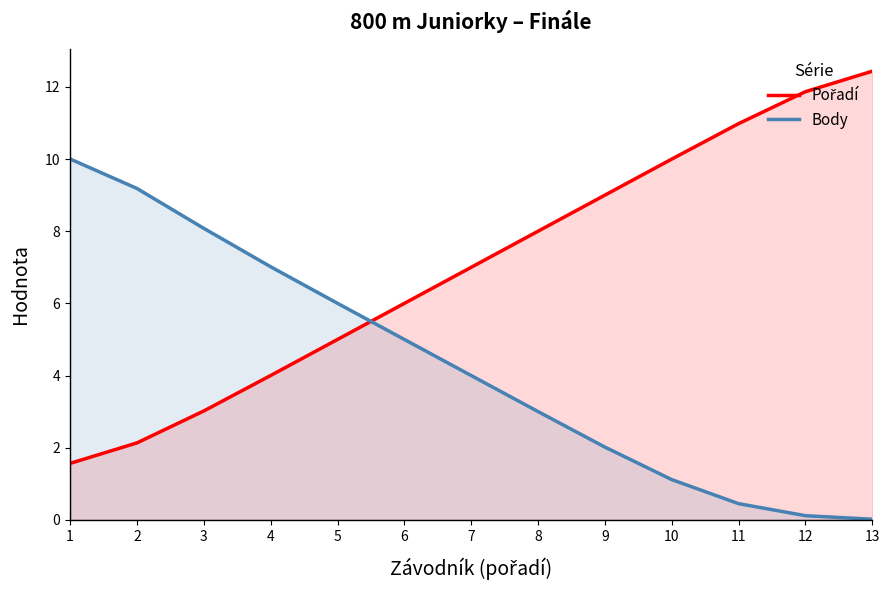

List the series in order of their overall mean, highest first.

Pořadí, Body